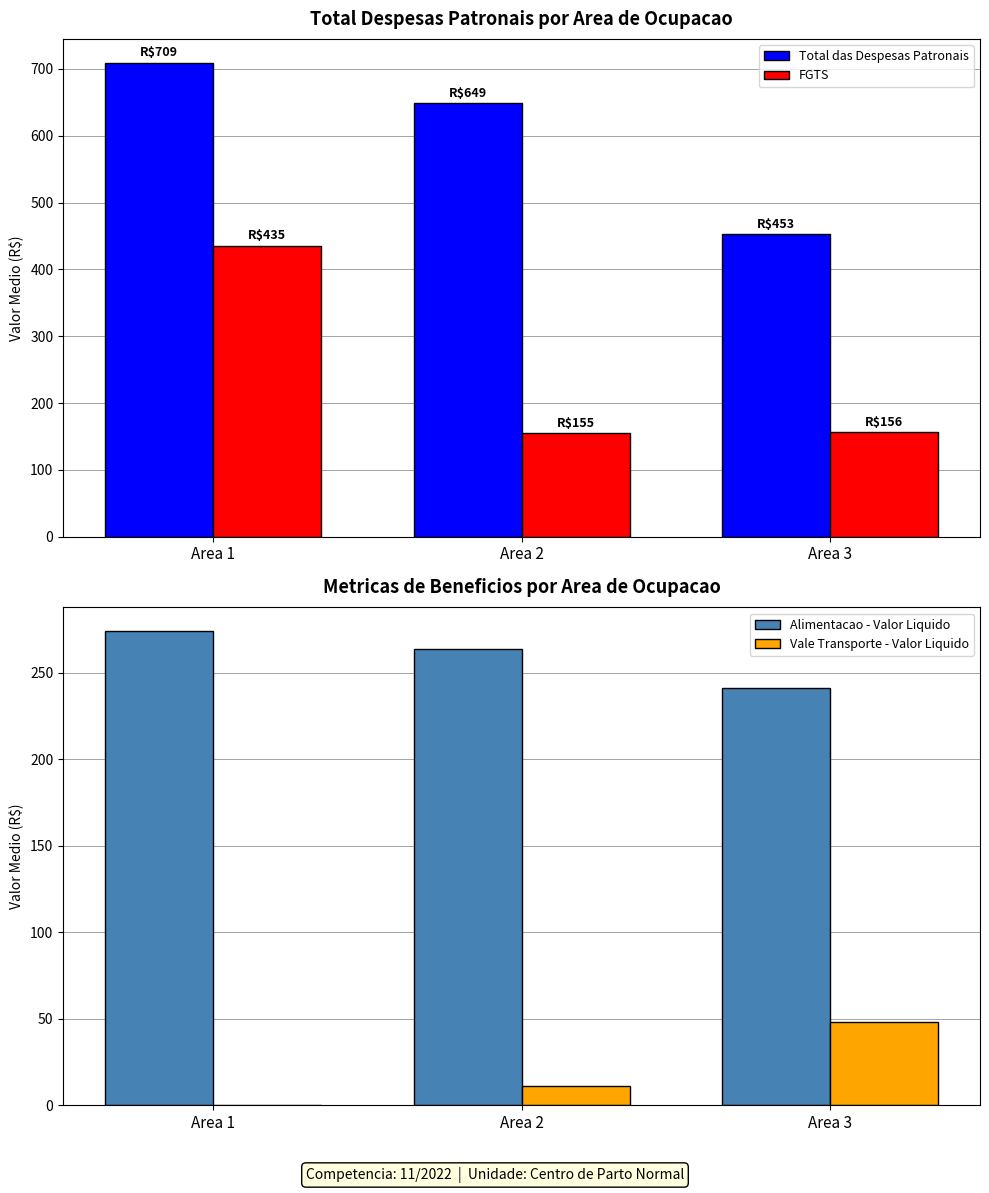

Which has a higher value, Area 2 or Area 1?

Area 1